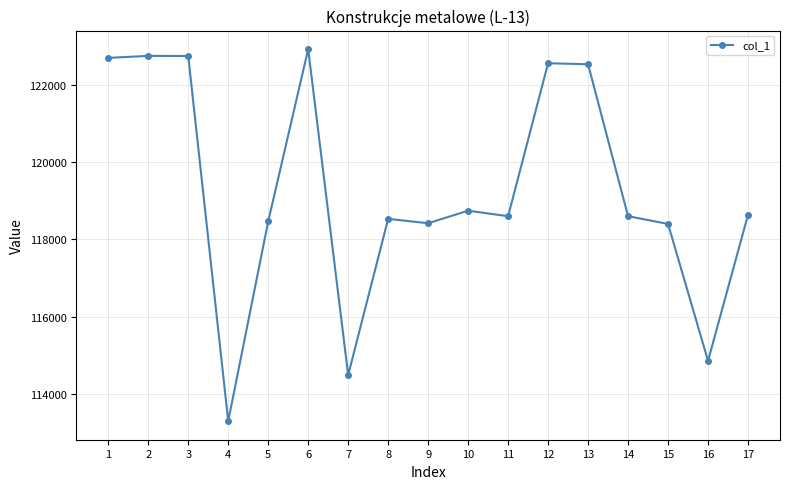

What is the change in value from 4 to 14?

+5302